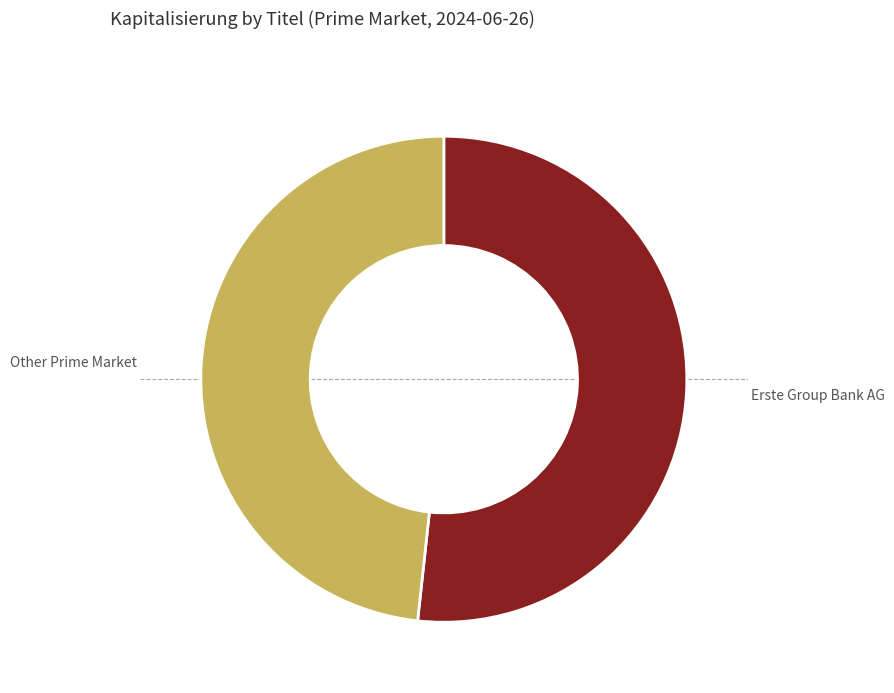

Is there any slice that represents more than half of the pie?

Yes